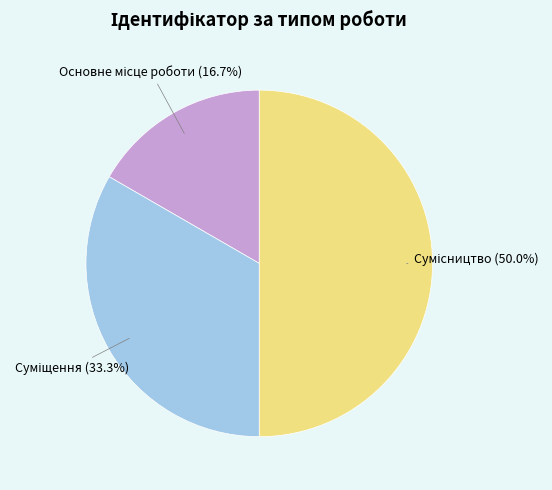

Count the number of slices in the pie.

3